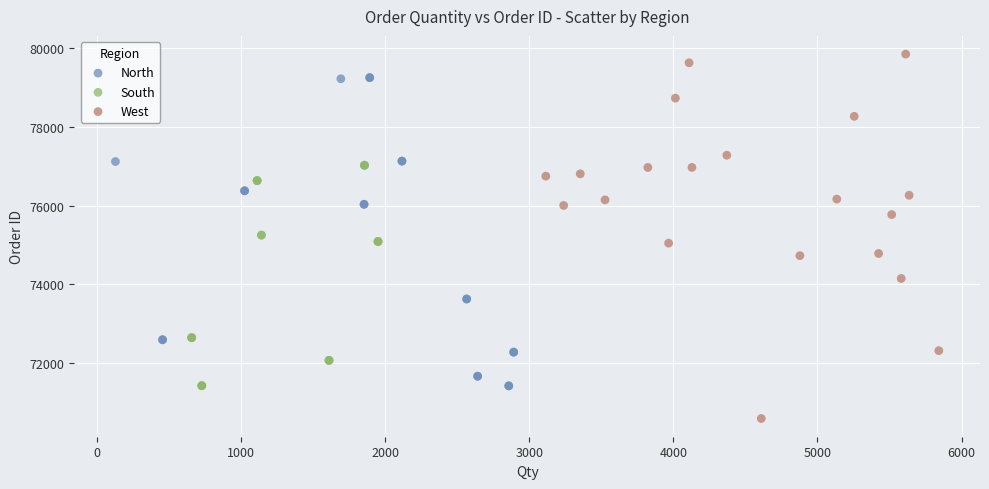

Which series has the largest Y range (max minus min)?

West